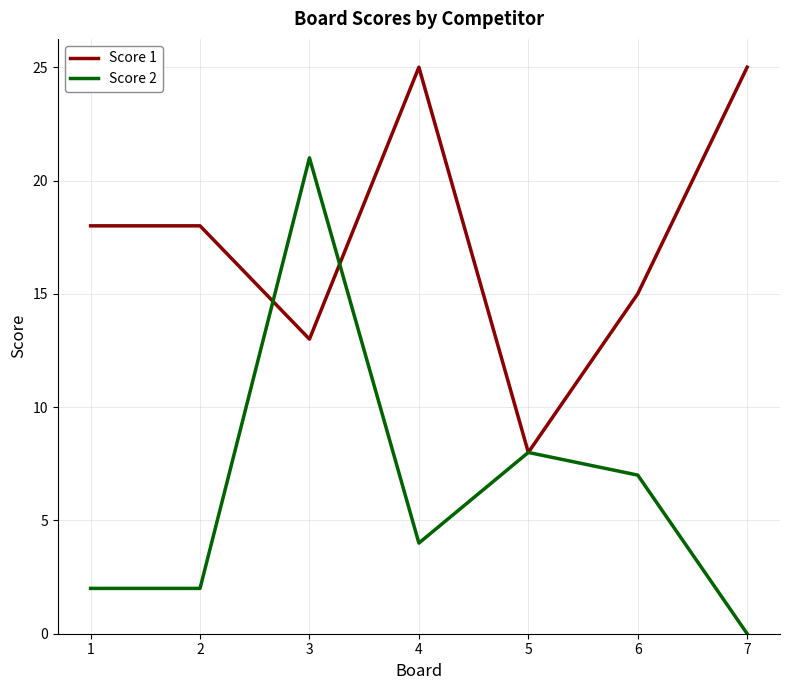

What is the total value across all series at 7?

25